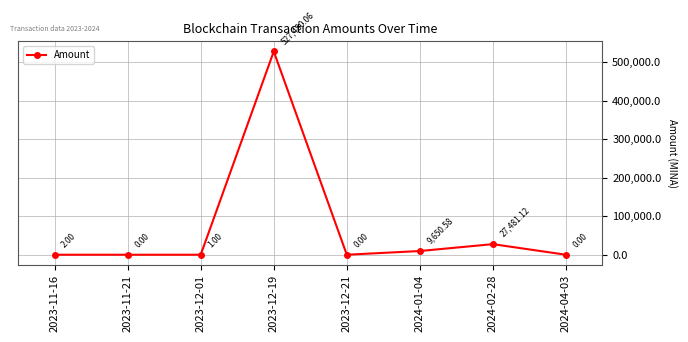

How many points are lower than both their immediate neighbors (excluding endpoints)?

2